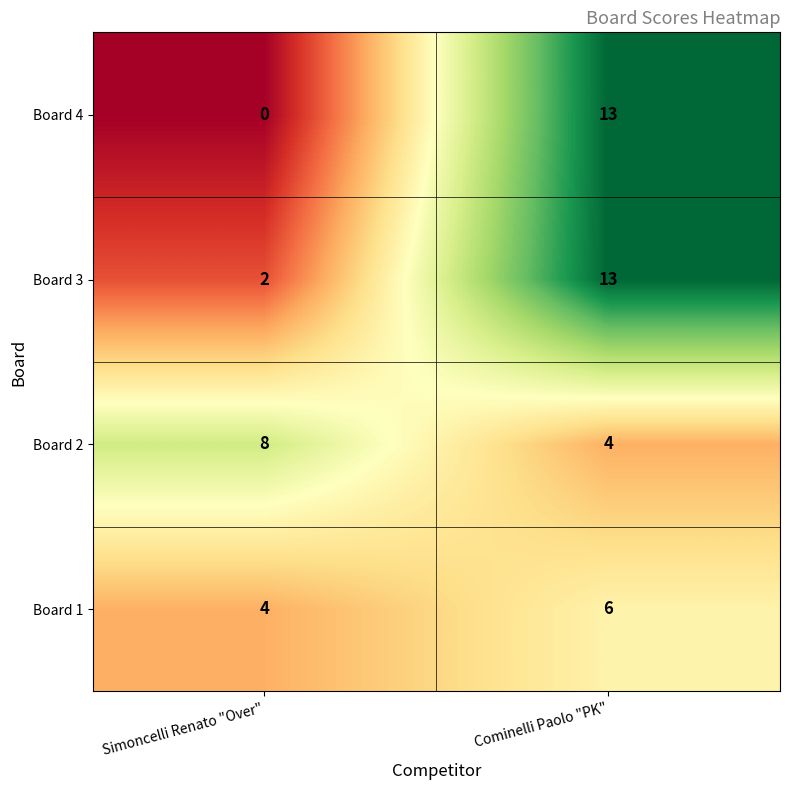

At which category does the chart reach its peak across all series?

Cominelli Paolo "PK"